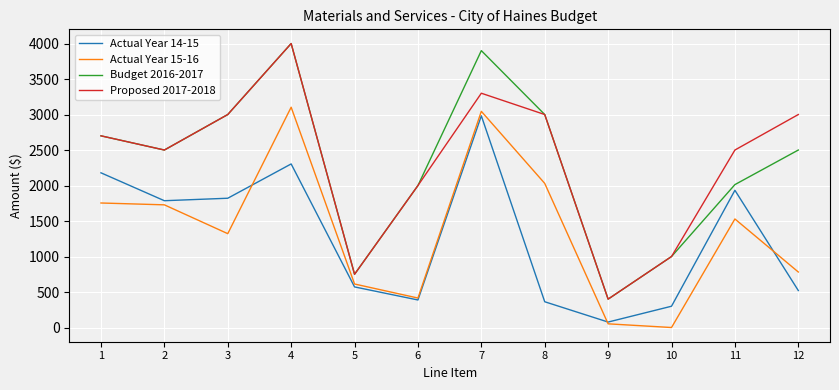

Does the chart have visible grid lines?

Yes